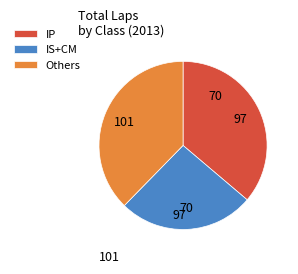

Do Others and IS+CM together represent more than half of the pie?

Yes